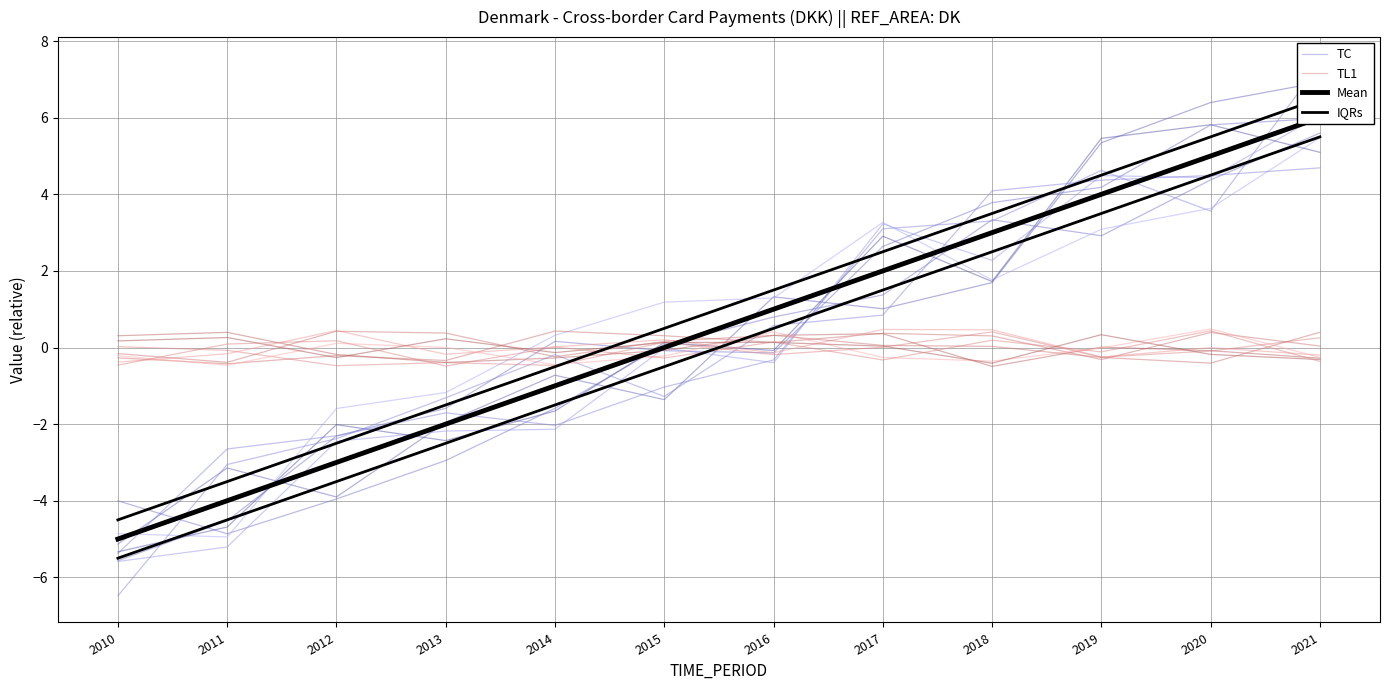

How many negative values does the TC series have?

7